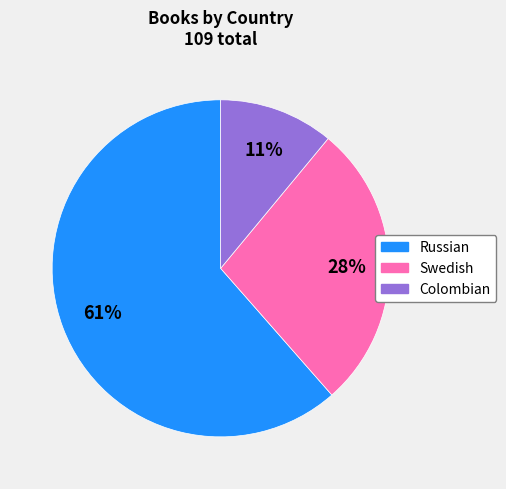

True or false: Swedish accounts for 20% of the total.

False